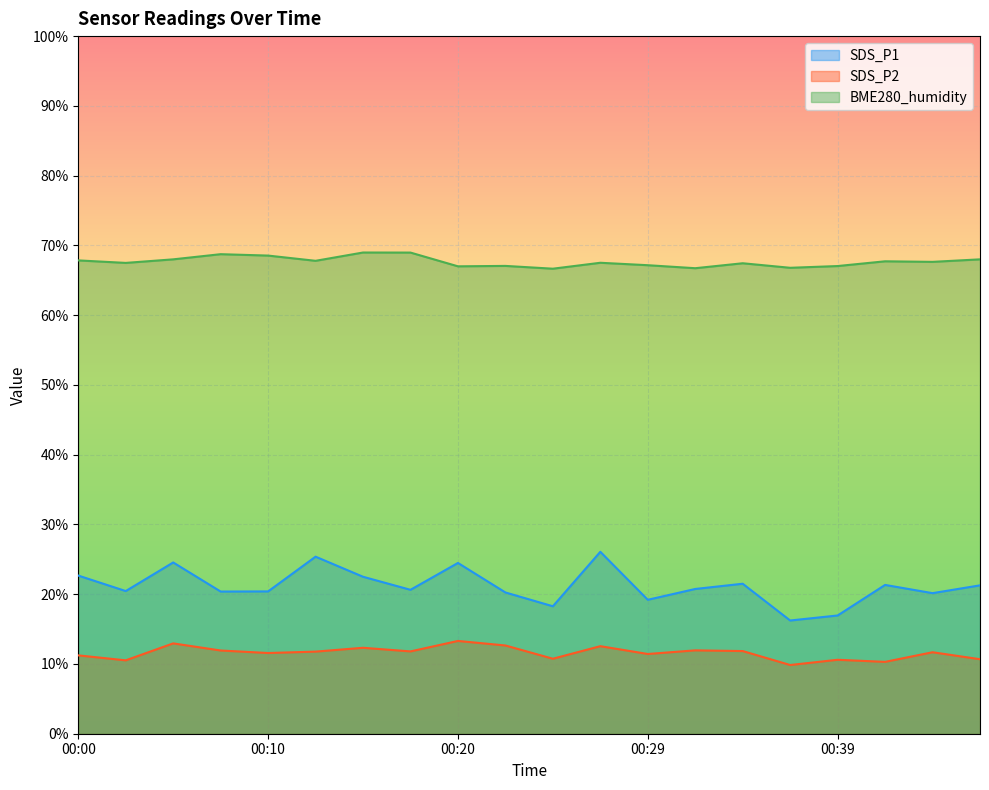

What are all the series names shown in the legend?

SDS_P1, SDS_P2, BME280_humidity